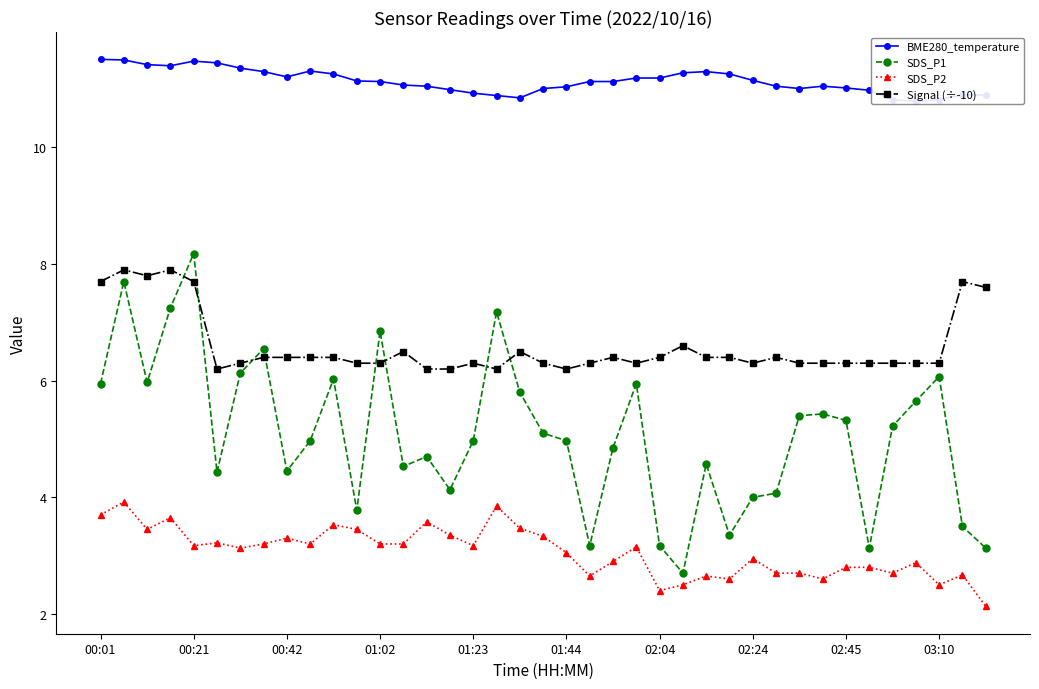

Is it true that Signal (÷-10) equals 10.1 at 02:04?

False